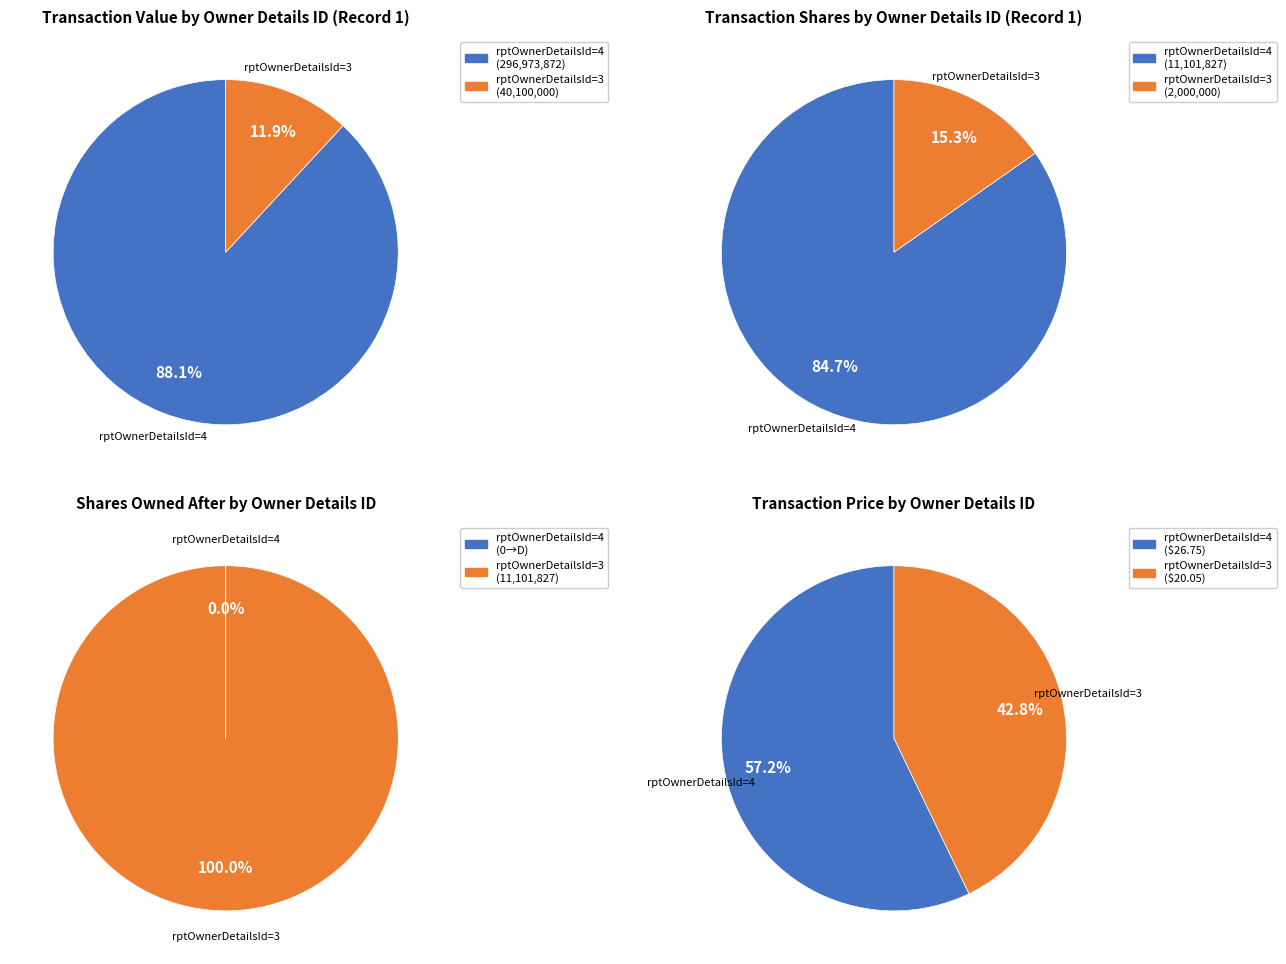

Count the number of slices in the pie.

2